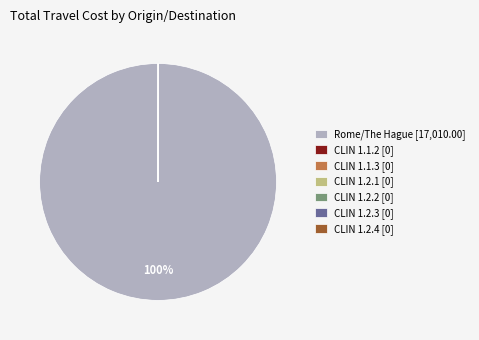

Which category accounts for the majority?

Rome/The Hague [17,010.00]